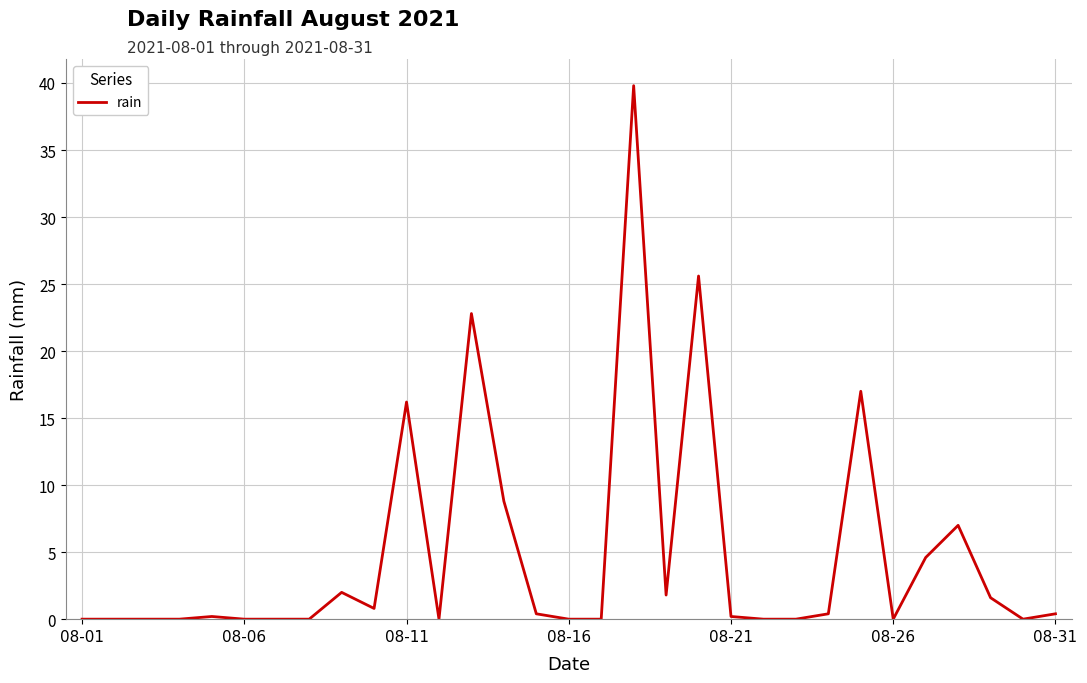

What is the difference between the maximum and minimum values?

39.8